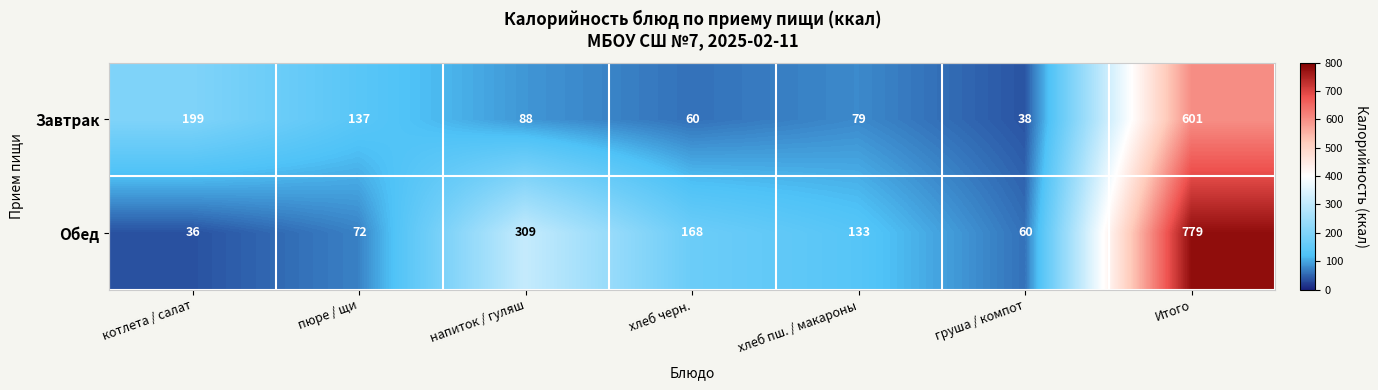

How many categories are shown in the chart?

7